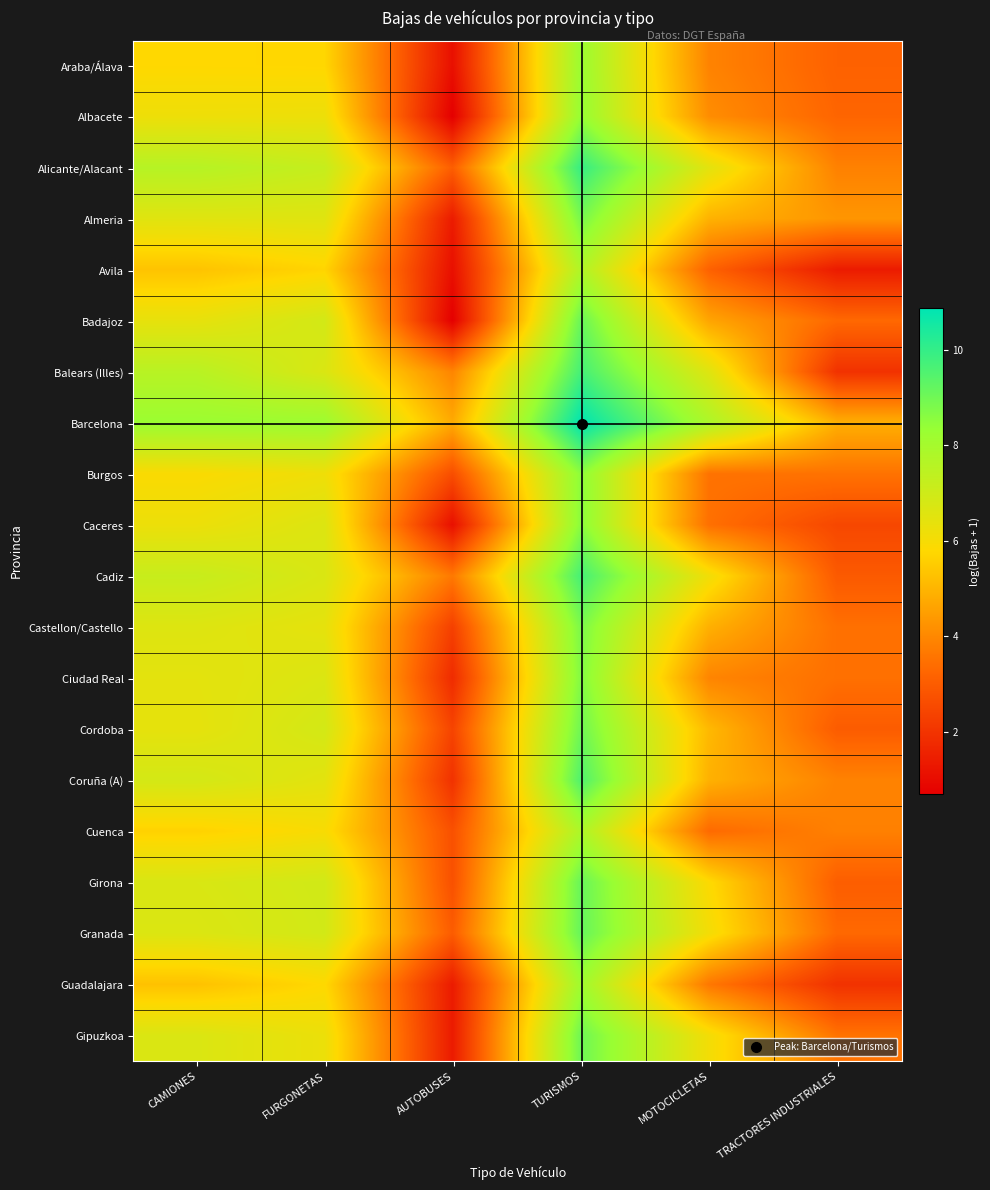

Reading left to right, transcribe all the data shown in this chart.

Araba/Álava: CAMIONES=5.8	FURGONETAS=5.7	AUTOBUSES=1.1	TURISMOS=8.2	MOTOCICLETAS=3.9	TRACTORES INDUSTRIALES=3.1
Albacete: CAMIONES=6.2	FURGONETAS=6.2	AUTOBUSES=0.7	TURISMOS=8.4	MOTOCICLETAS=4.1	TRACTORES INDUSTRIALES=3.2
Alicante/Alacant: CAMIONES=7.6	FURGONETAS=7.2	AUTOBUSES=3.0	TURISMOS=10.0	MOTOCICLETAS=6.5	TRACTORES INDUSTRIALES=3.9
Almeria: CAMIONES=6.5	FURGONETAS=6.6	AUTOBUSES=1.4	TURISMOS=8.9	MOTOCICLETAS=4.9	TRACTORES INDUSTRIALES=4.3
Avila: CAMIONES=5.3	FURGONETAS=5.7	AUTOBUSES=1.1	TURISMOS=7.8	MOTOCICLETAS=3.1	TRACTORES INDUSTRIALES=1.4
Badajoz: CAMIONES=6.4	FURGONETAS=6.9	AUTOBUSES=0.7	TURISMOS=9.1	MOTOCICLETAS=4.6	TRACTORES INDUSTRIALES=3.3
Balears (Illes): CAMIONES=7.5	FURGONETAS=6.7	AUTOBUSES=3.9	TURISMOS=9.7	MOTOCICLETAS=6.6	TRACTORES INDUSTRIALES=1.9
Barcelona: CAMIONES=8.2	FURGONETAS=8.2	AUTOBUSES=4.8	TURISMOS=10.9	MOTOCICLETAS=7.8	TRACTORES INDUSTRIALES=4.9
Burgos: CAMIONES=5.9	FURGONETAS=6.2	AUTOBUSES=2.6	TURISMOS=8.5	MOTOCICLETAS=3.5	TRACTORES INDUSTRIALES=3.5
Caceres: CAMIONES=6.2	FURGONETAS=6.6	AUTOBUSES=1.1	TURISMOS=8.6	MOTOCICLETAS=3.5	TRACTORES INDUSTRIALES=2.5
Cadiz: CAMIONES=7.2	FURGONETAS=6.7	AUTOBUSES=3.7	TURISMOS=9.7	MOTOCICLETAS=6.1	TRACTORES INDUSTRIALES=2.9
Castellon/Castello: CAMIONES=6.6	FURGONETAS=6.4	AUTOBUSES=2.3	TURISMOS=8.8	MOTOCICLETAS=4.9	TRACTORES INDUSTRIALES=3.5
Ciudad Real: CAMIONES=6.5	FURGONETAS=6.7	AUTOBUSES=1.8	TURISMOS=8.7	MOTOCICLETAS=3.9	TRACTORES INDUSTRIALES=3.5
Cordoba: CAMIONES=6.4	FURGONETAS=6.9	AUTOBUSES=2.4	TURISMOS=9.0	MOTOCICLETAS=5.1	TRACTORES INDUSTRIALES=3.0
Coruña (A): CAMIONES=6.9	FURGONETAS=6.5	AUTOBUSES=1.9	TURISMOS=9.5	MOTOCICLETAS=4.9	TRACTORES INDUSTRIALES=3.9
Cuenca: CAMIONES=5.6	FURGONETAS=6.0	AUTOBUSES=2.7	TURISMOS=7.8	MOTOCICLETAS=3.3	TRACTORES INDUSTRIALES=3.8
Girona: CAMIONES=6.7	FURGONETAS=6.9	AUTOBUSES=2.7	TURISMOS=9.1	MOTOCICLETAS=5.8	TRACTORES INDUSTRIALES=3.0
Granada: CAMIONES=6.7	FURGONETAS=6.9	AUTOBUSES=3.0	TURISMOS=9.2	MOTOCICLETAS=6.1	TRACTORES INDUSTRIALES=3.3
Guadalajara: CAMIONES=5.3	FURGONETAS=5.8	AUTOBUSES=1.4	TURISMOS=8.1	MOTOCICLETAS=3.6	TRACTORES INDUSTRIALES=1.9
Gipuzkoa: CAMIONES=6.7	FURGONETAS=6.3	AUTOBUSES=1.4	TURISMOS=9.0	MOTOCICLETAS=6.1	TRACTORES INDUSTRIALES=3.5